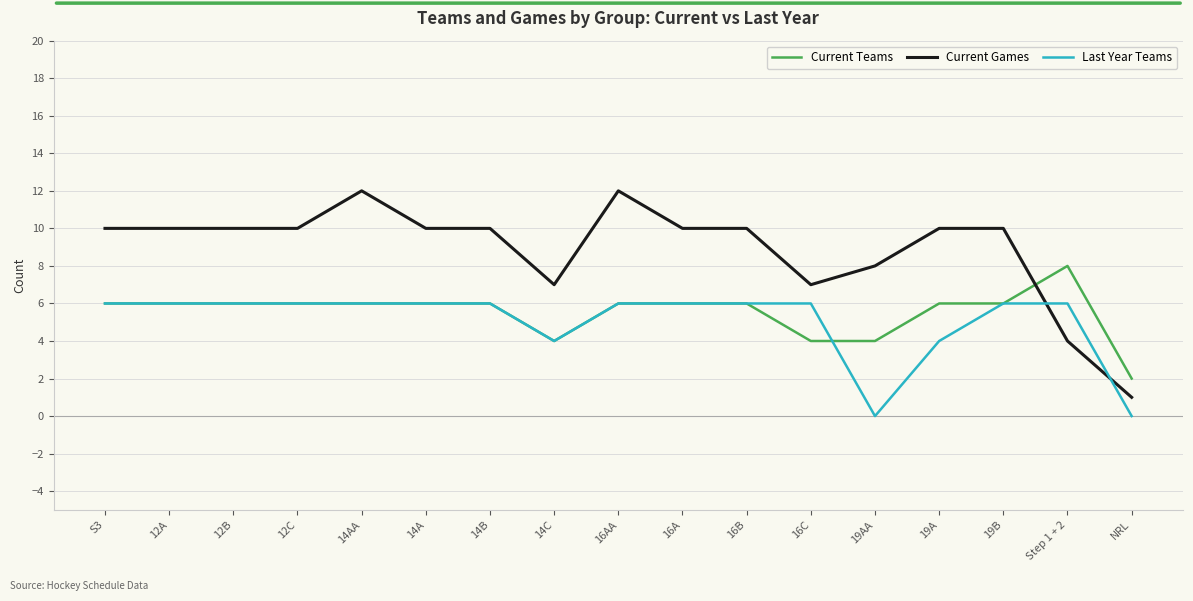

Reading left to right, extract all data points from this chart.

Current Teams: S3=6	12A=6	12B=6	12C=6	14AA=6	14A=6	14B=6	14C=4	16AA=6	16A=6	16B=6	16C=4	19AA=4	19A=6	19B=6	Step 1 + 2=8	NRL=2
Current Games: S3=10	12A=10	12B=10	12C=10	14AA=12	14A=10	14B=10	14C=7	16AA=12	16A=10	16B=10	16C=7	19AA=8	19A=10	19B=10	Step 1 + 2=4	NRL=1
Last Year Teams: S3=6	12A=6	12B=6	12C=6	14AA=6	14A=6	14B=6	14C=4	16AA=6	16A=6	16B=6	16C=6	19AA=0	19A=4	19B=6	Step 1 + 2=6	NRL=0